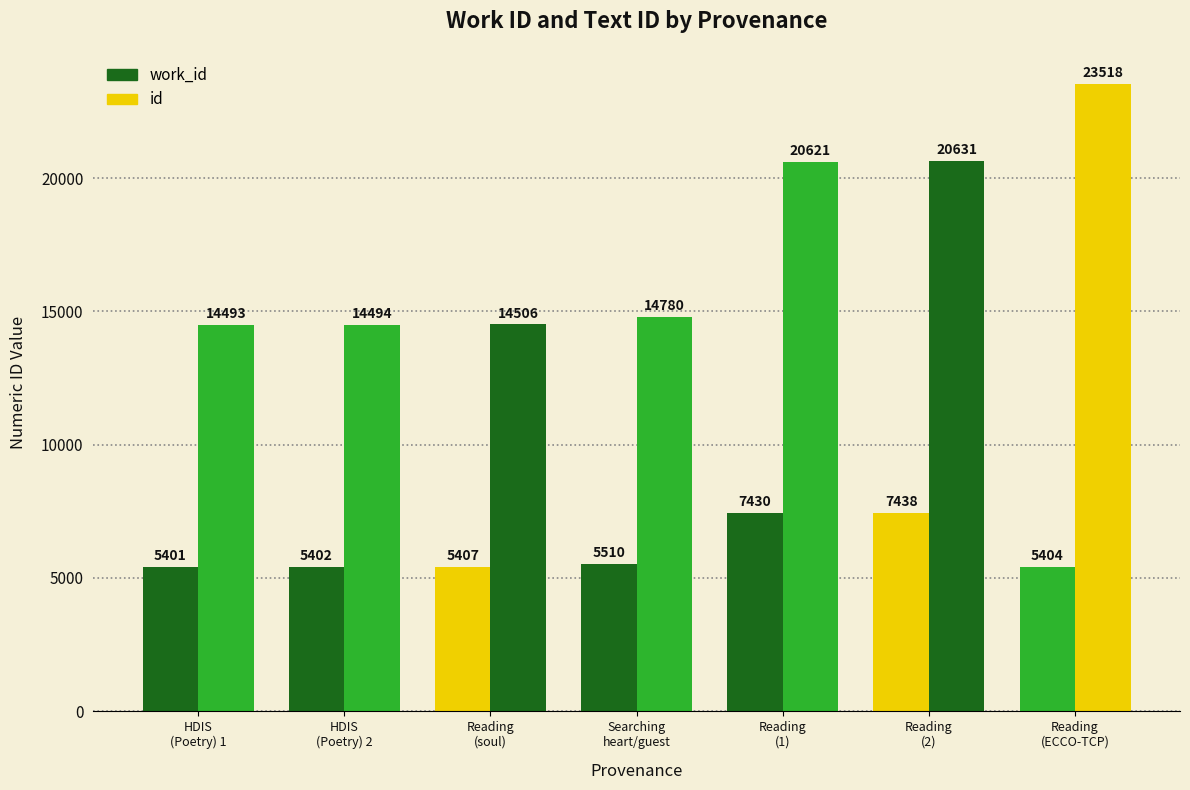

Rank the series at Searching
heart/guest from lowest to highest value.

work_id, id